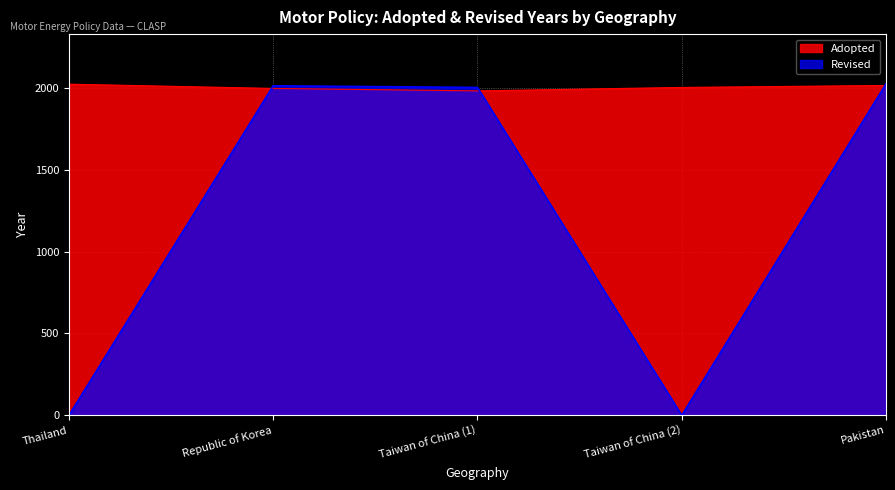

How many series are shown in this chart?

2